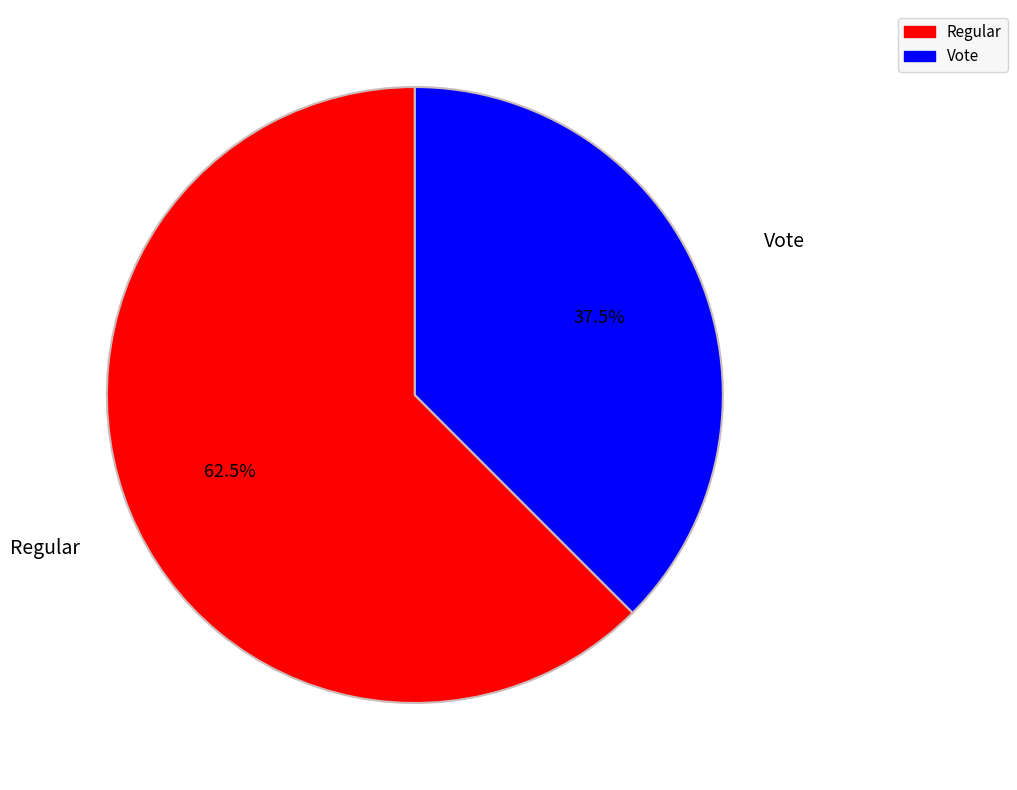

Count the number of slices in the pie.

2